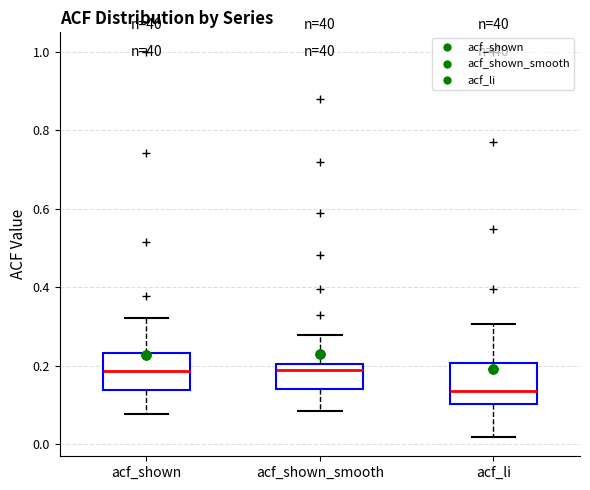

Where does the upper whisker of the box for acf_shown_smooth end on the y-axis? The values are not printed on the chart, so give them approximately, as read against the axis.

0.28